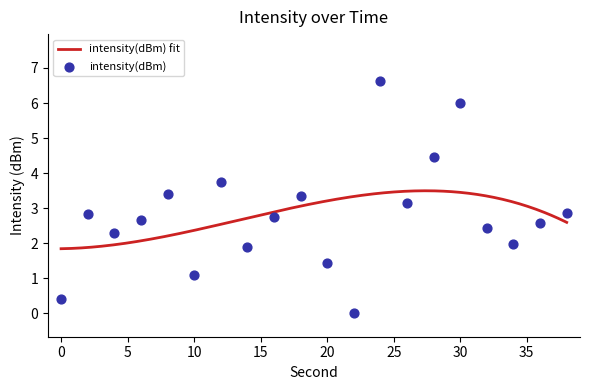

What is the change in value from 2 to 22?

-2.8